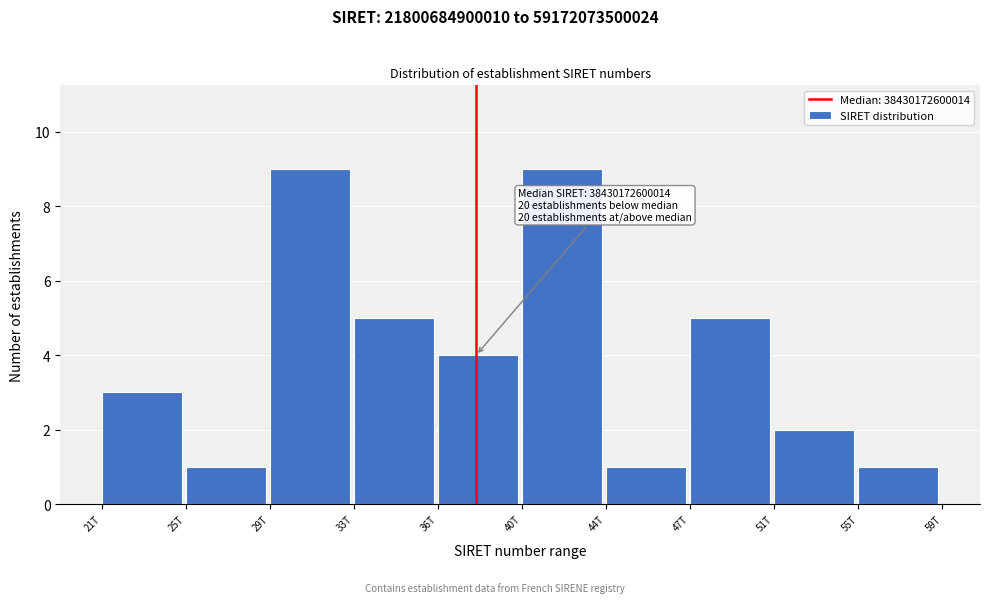

Reading left to right, list all the values displayed in this chart.

21T=3	25T=1	29T=9	33T=5	36T=4	40T=9	44T=1	47T=5	51T=2	55T=1